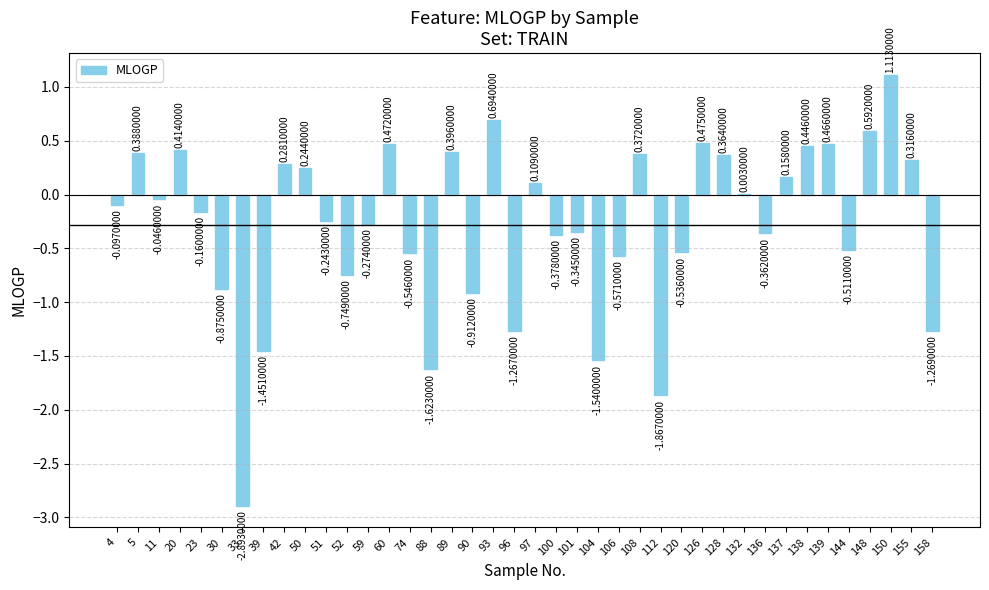

How many data points does each series have?

40